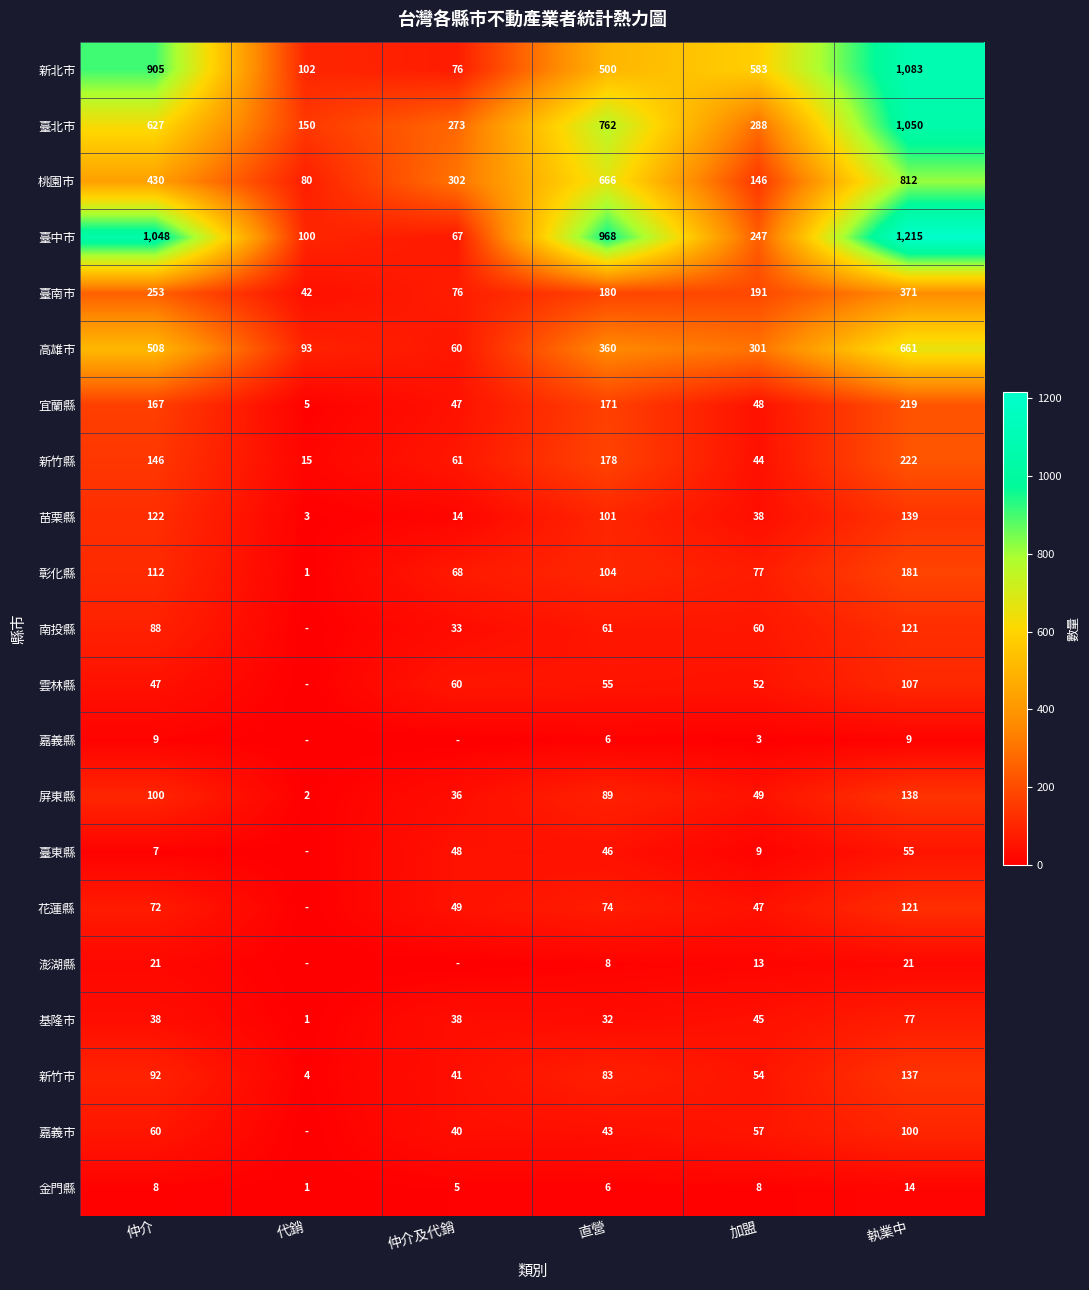

At which category is the sum across all series the highest?

執業中